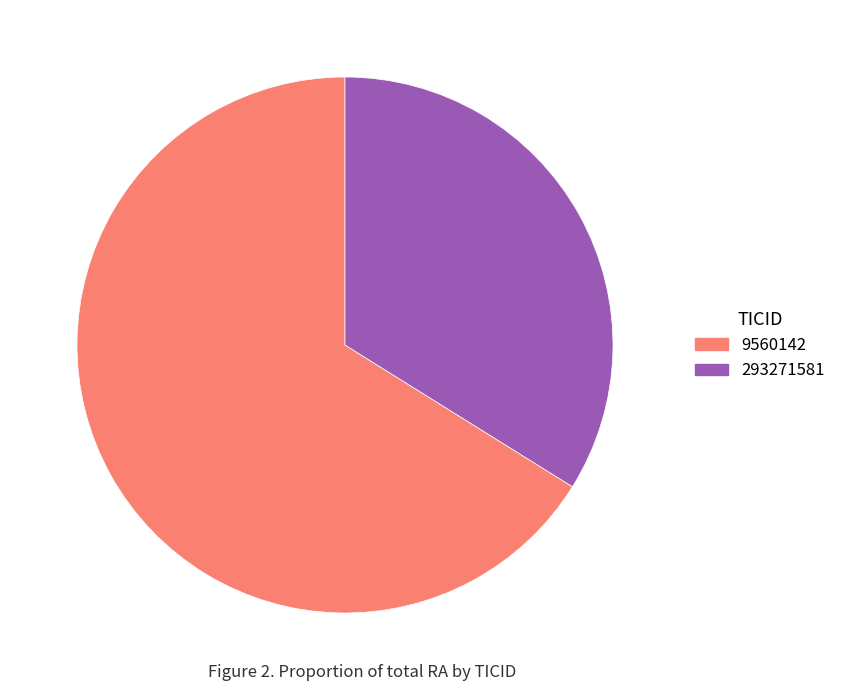

Approximately how many times larger is the value at 9560142 compared to 293271581?

2.0